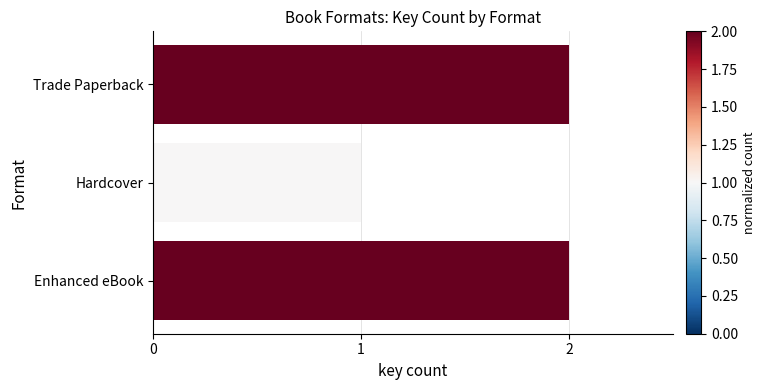

At which category does the chart reach its minimum across all series?

Hardcover